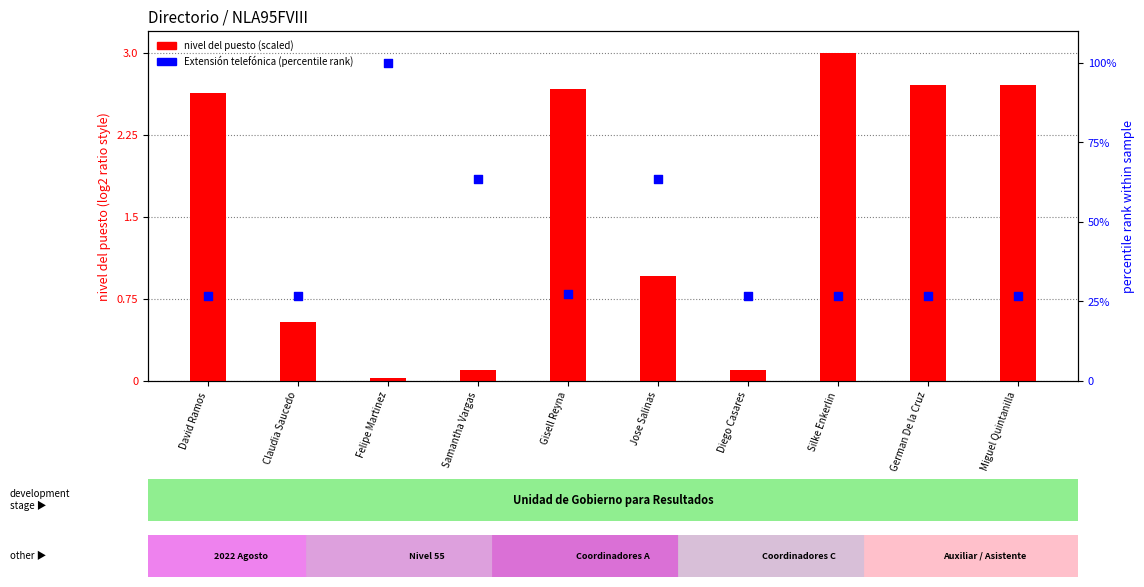

Which series contains the highest Y value?

Extensión (percentile rank)